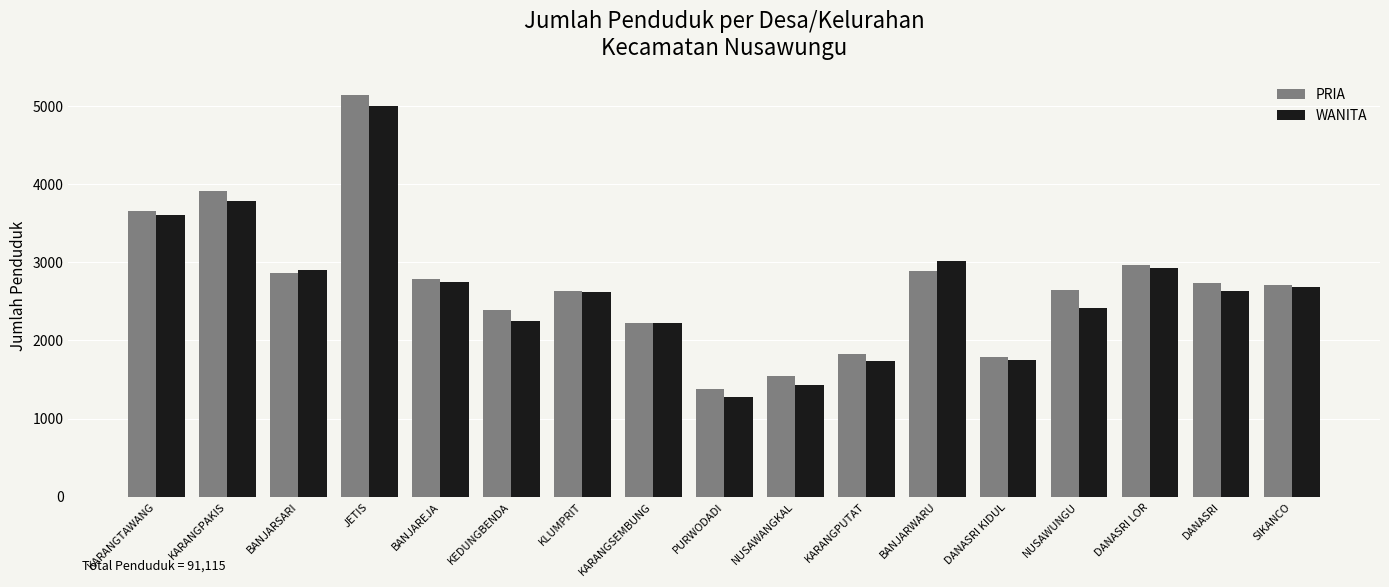

What is the value of the WANITA bar at the 5th from the left?

2751